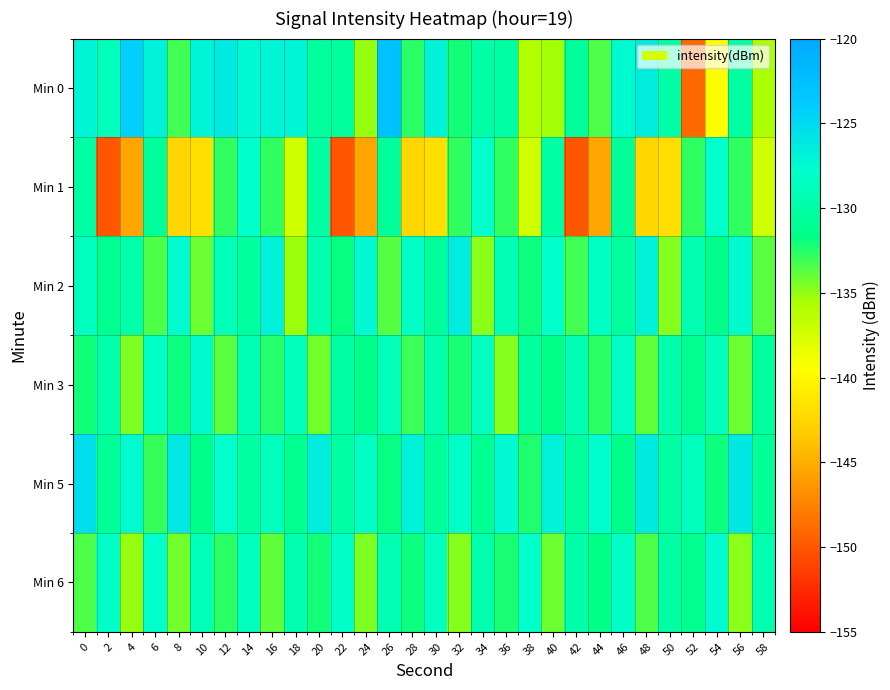

How many distinct data groups are displayed?

6